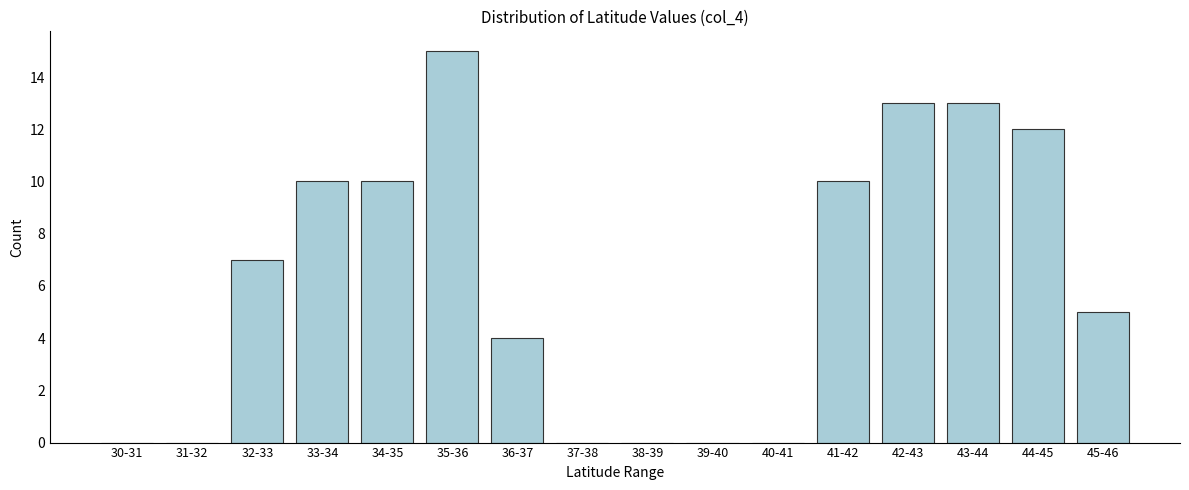

Reading right to left, extract all data points from this chart.

45-46=5	44-45=12	43-44=13	42-43=13	41-42=10	40-41=0	39-40=0	38-39=0	37-38=0	36-37=4	35-36=15	34-35=10	33-34=10	32-33=7	31-32=0	30-31=0